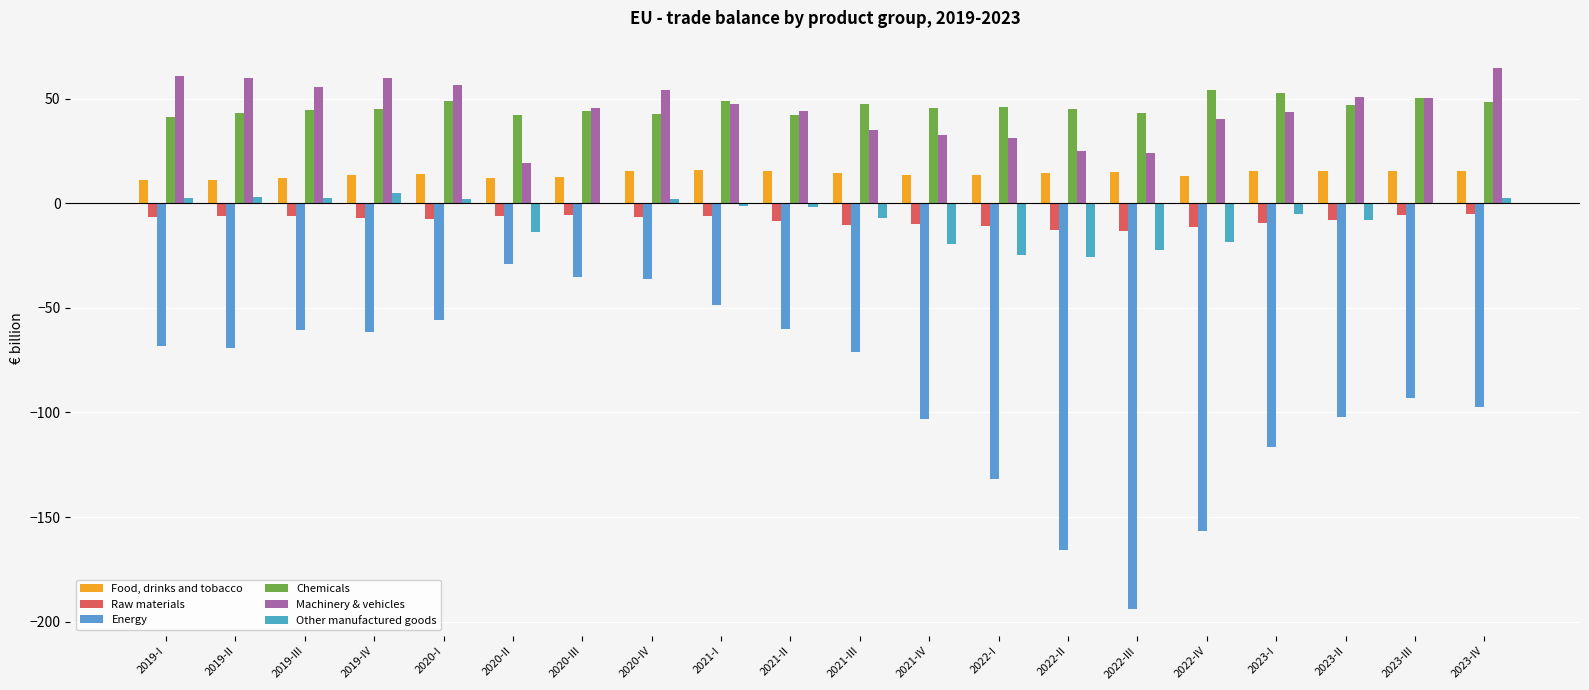

How many values in the Other manufactured goods series exceed -1?

9